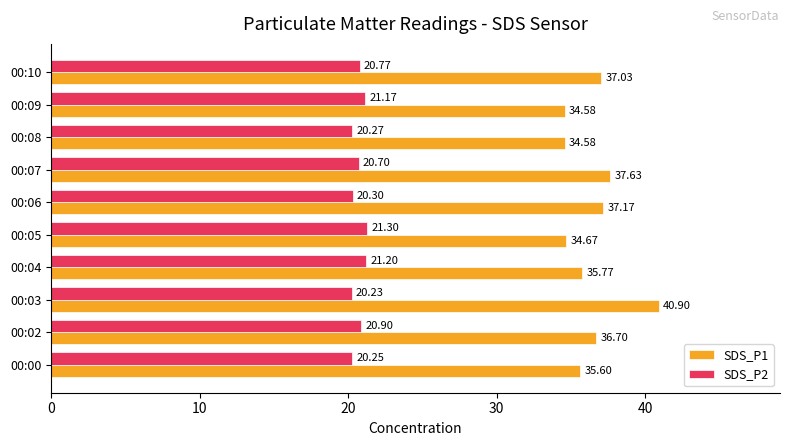

What are all the series names shown in the legend?

SDS_P1, SDS_P2